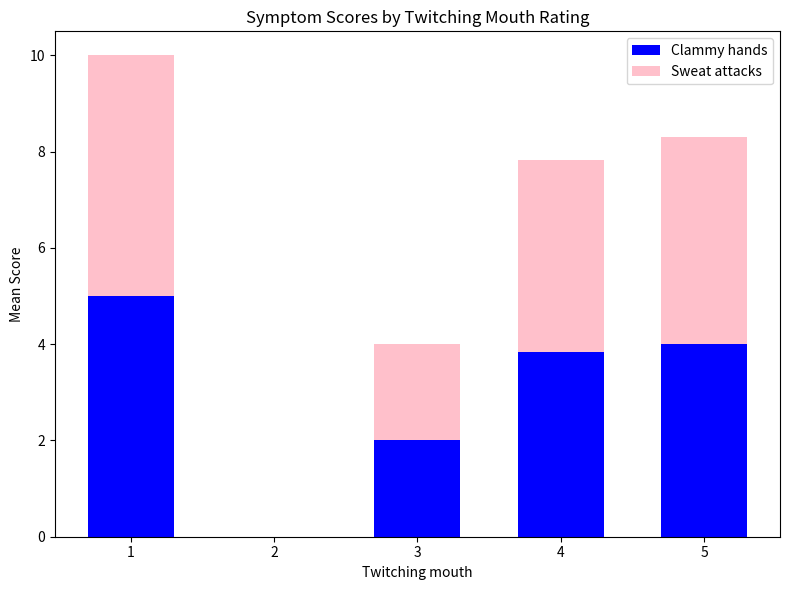

Reading left to right, transcribe the values for Clammy hands.

1=5.0	2=0.0	3=2.0	4=3.8	5=4.0